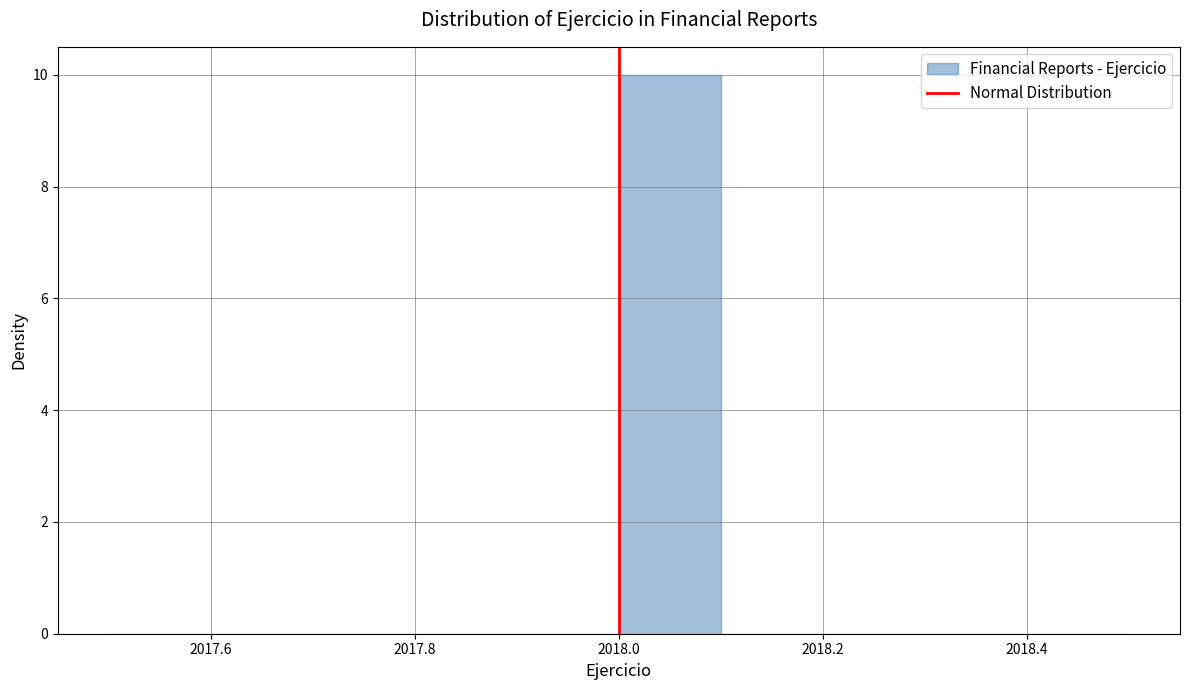

Reading left to right, list every bar in this chart as the range it spans on the x-axis followed by its height. The values are not printed on the chart, so give them approximately, as read against the axis.

2017.5 to 2017.6: 0
2017.6 to 2017.7: 0
2017.7 to 2017.8: 0
2017.8 to 2017.9: 0
2017.9 to 2018.0: 0
2018.0 to 2018.1: 10
2018.1 to 2018.2: 0
2018.2 to 2018.3: 0
2018.3 to 2018.4: 0
2018.4 to 2018.5: 0